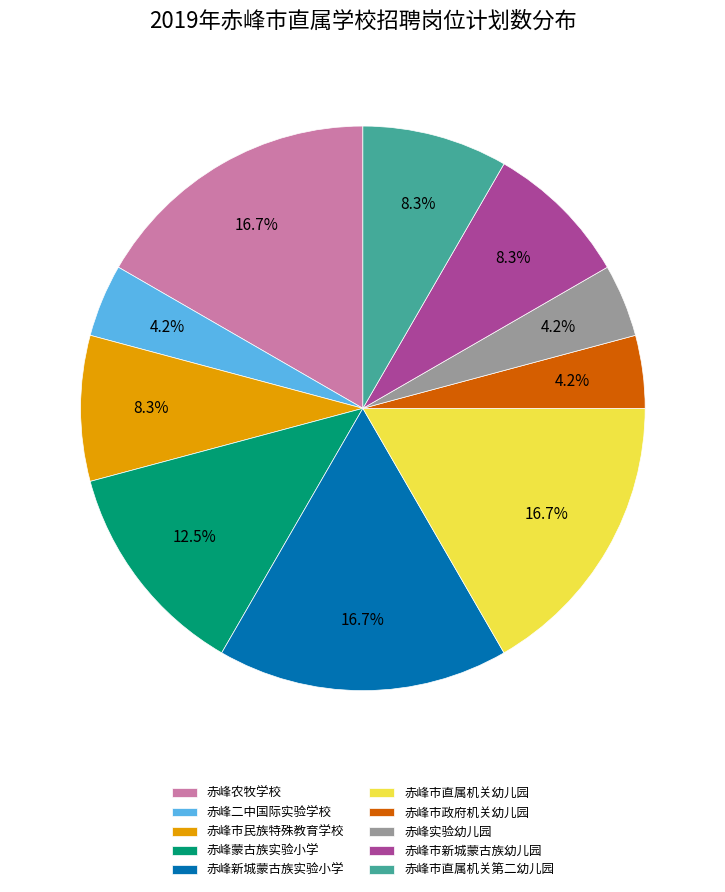

How many segments does this pie chart have?

10